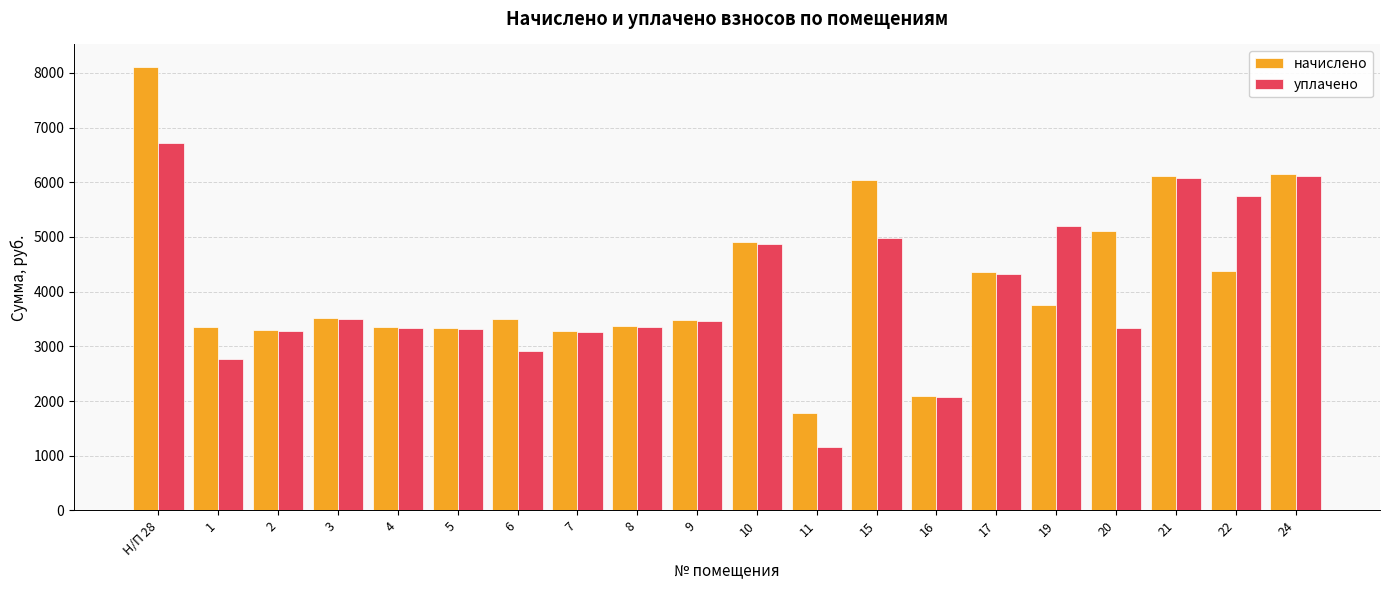

At which category is the sum across all series the highest?

Н/П 28